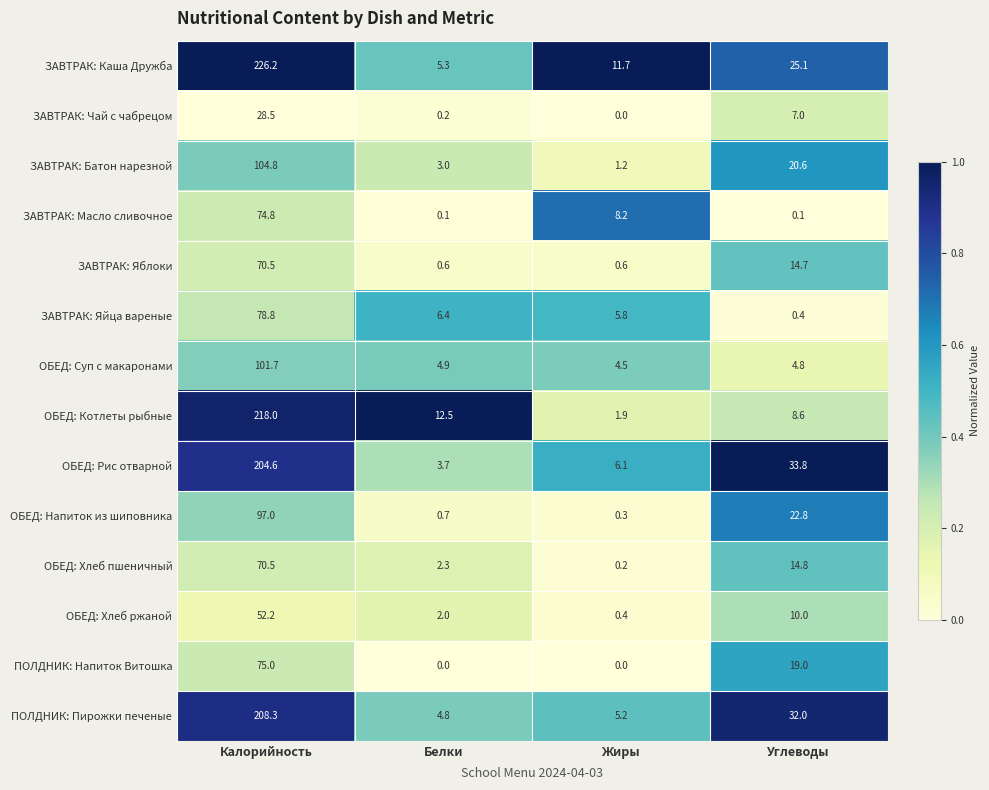

How many series are shown in this chart?

14